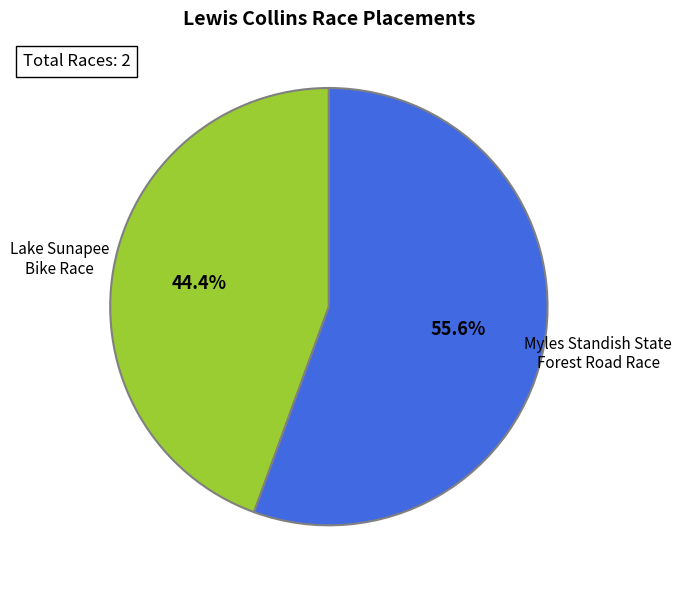

Does any single category account for the majority?

Yes